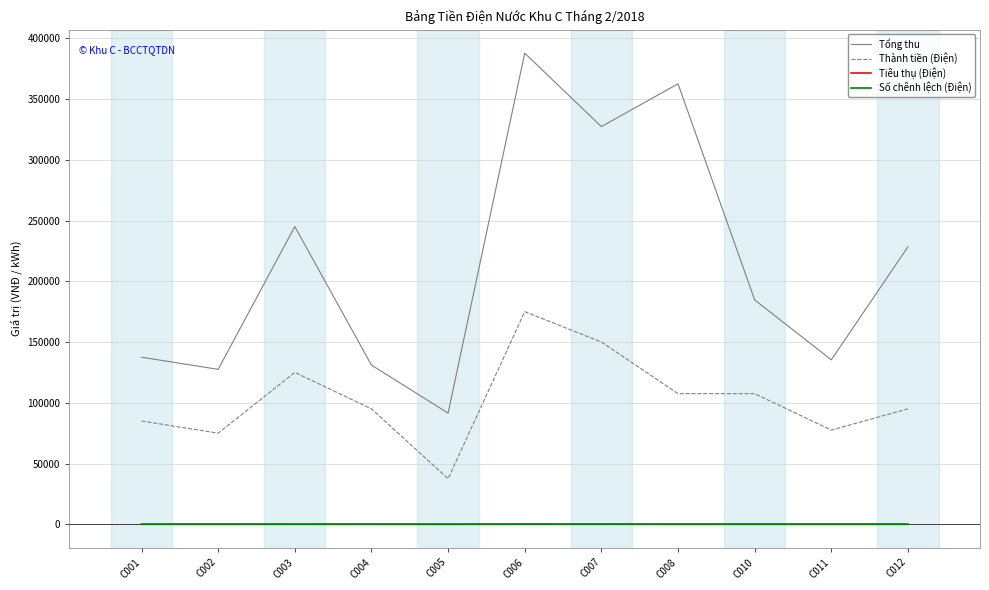

Does the chart display data point markers on the line(s)?

No